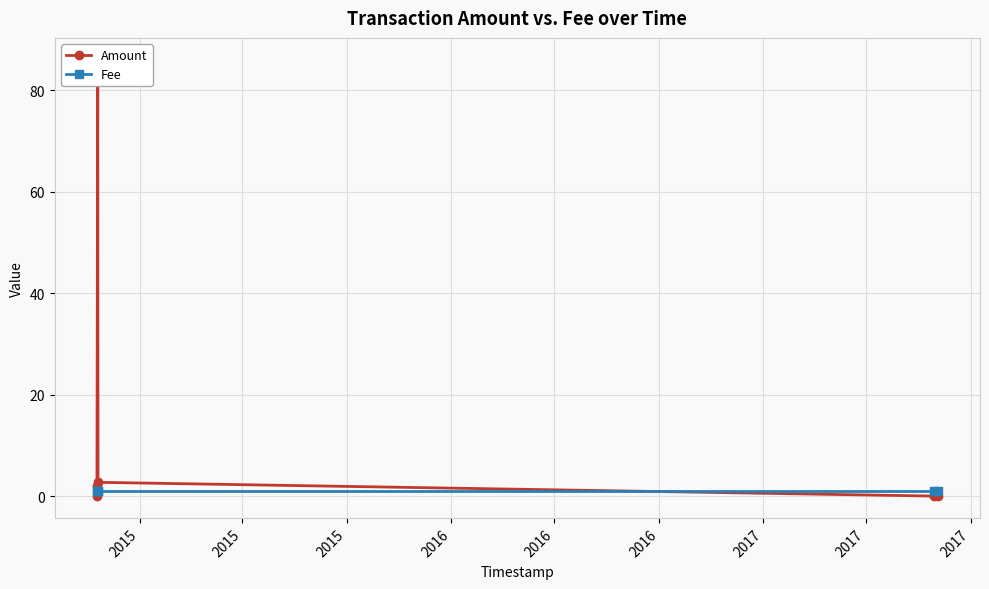

How many lines are shown in the chart?

2